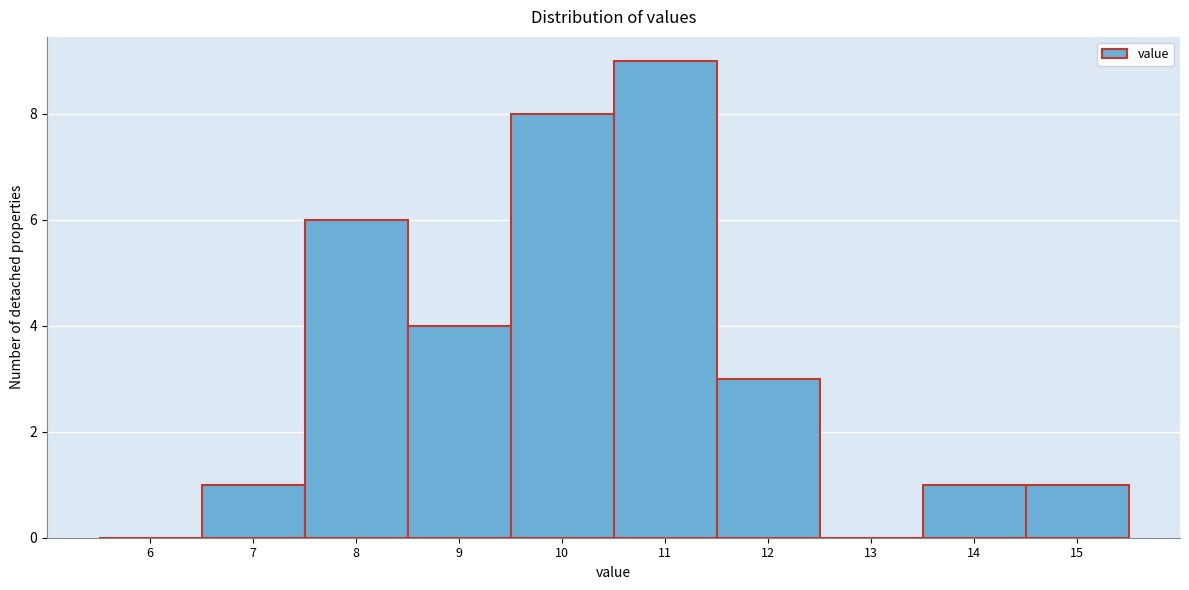

Over which range of the x-axis is the bar tallest?

10.5 to 11.5